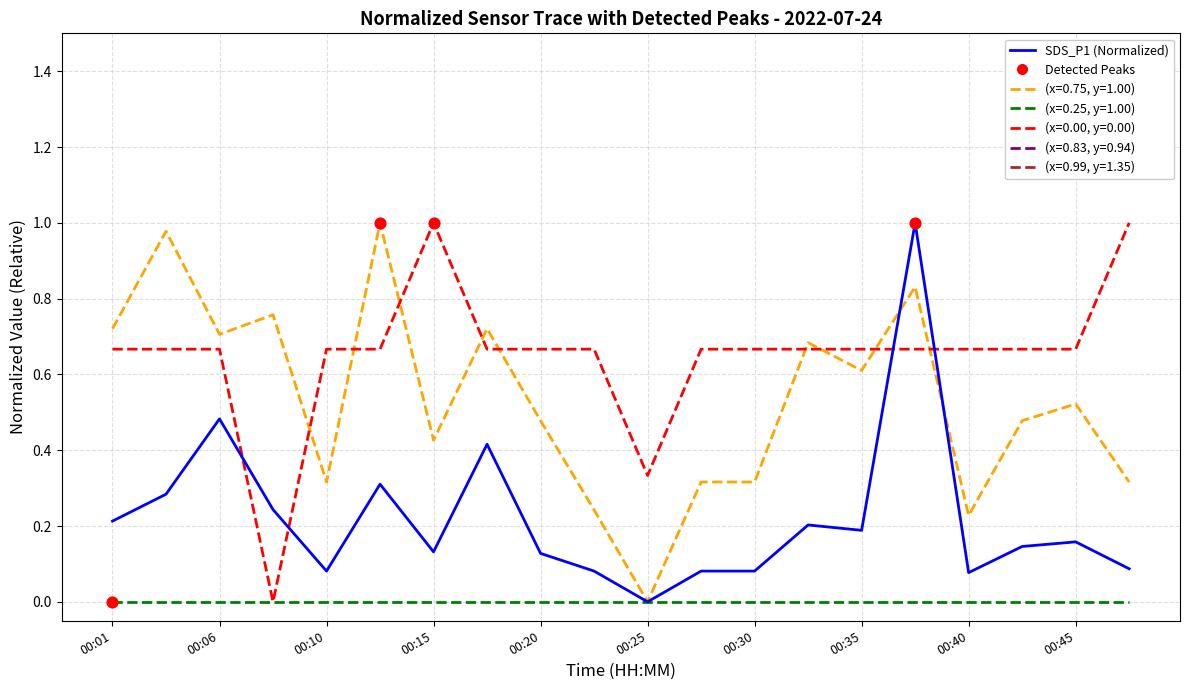

Is this an area chart (filled region under the line)?

No